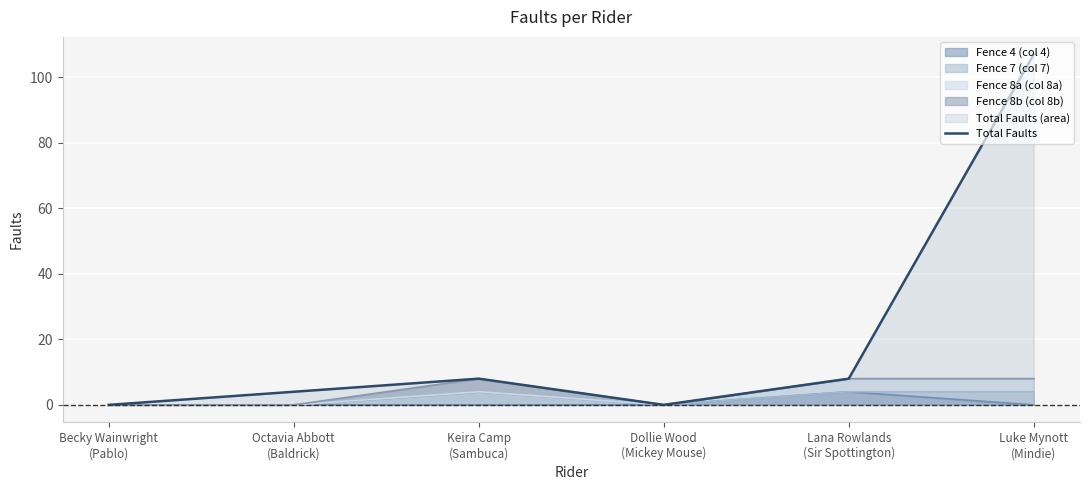

How many data points are less than 8?

3